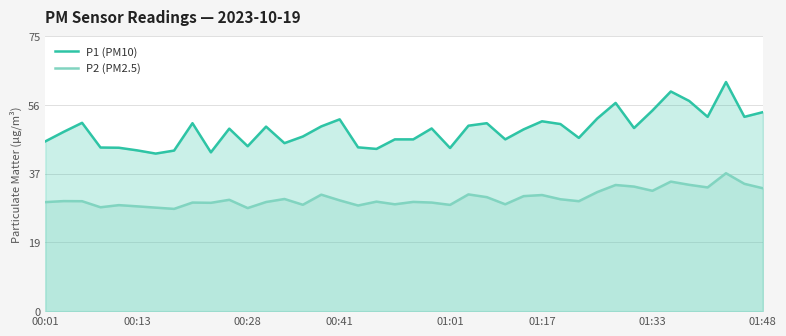

True or false: P2 (PM2.5) has a value of 29.7 at 12.

True